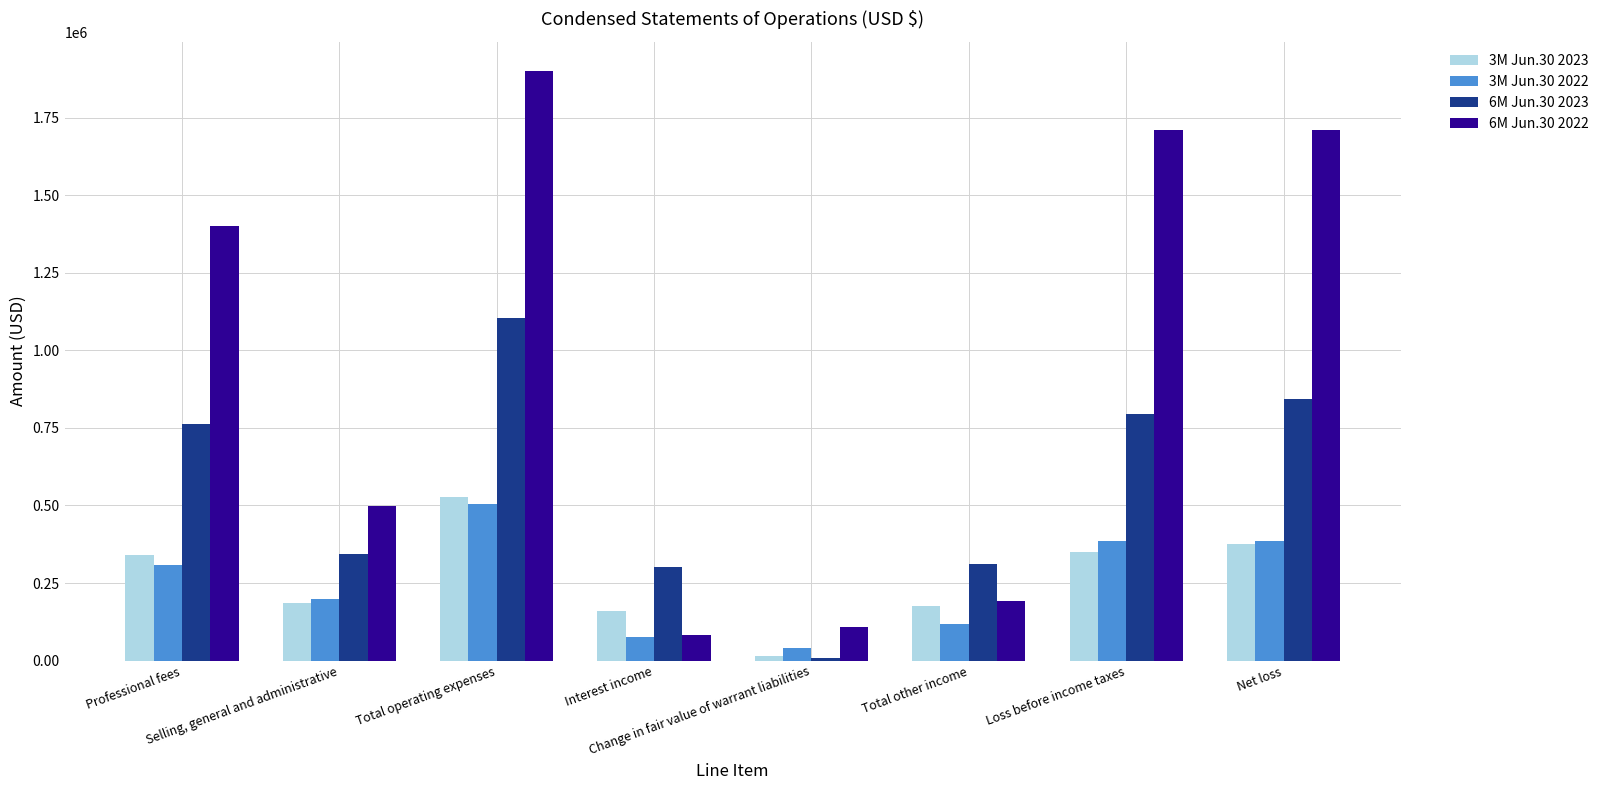

Which series has the largest total across all categories?

6M Jun.30 2022